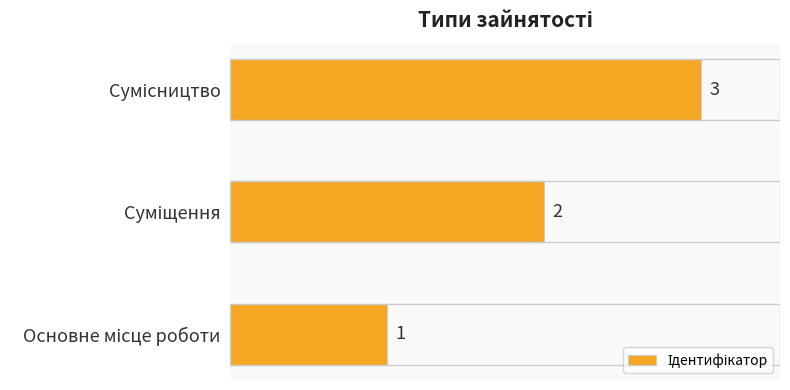

What is the maximum value shown in the chart?

3